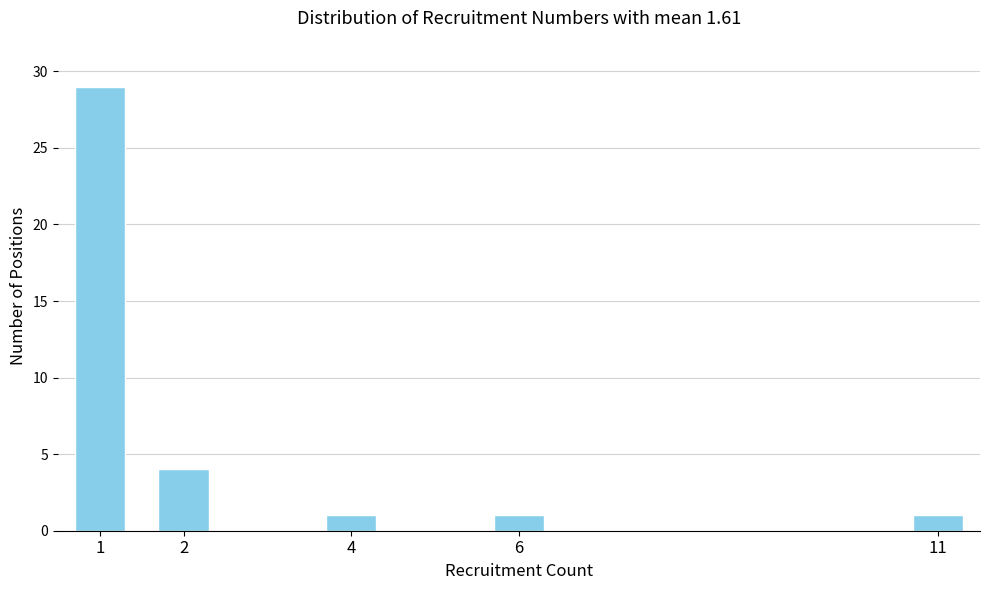

Reading left to right, what are all the values shown in this chart?

29	4	1	1	1